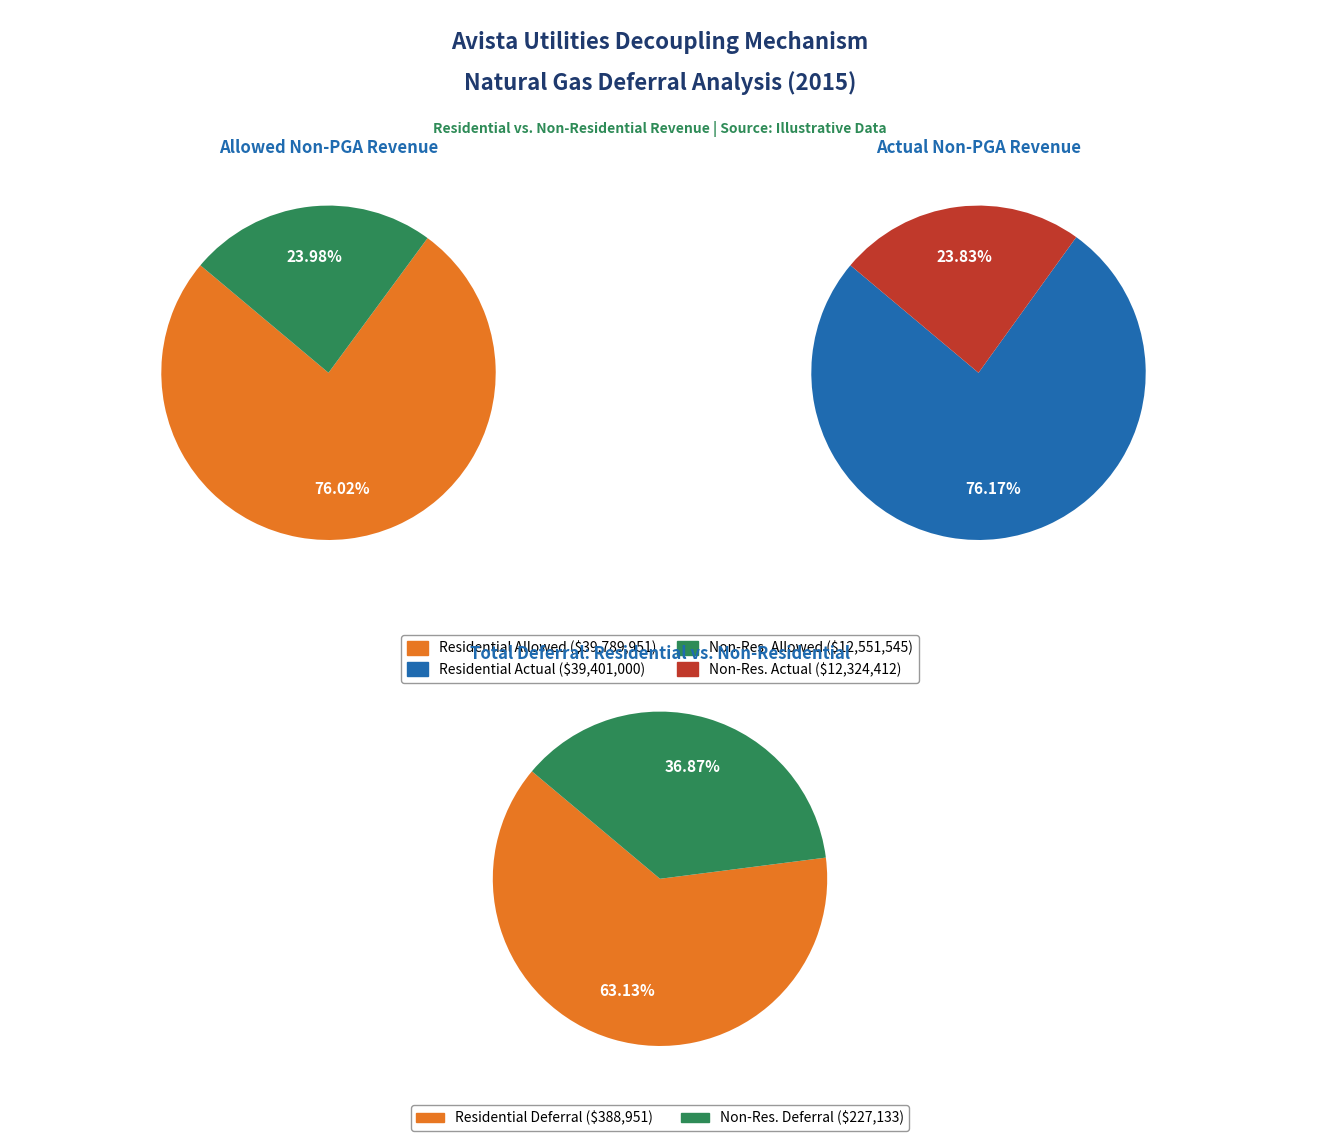

Approximately how many times larger is the value at Residential Actual Non-PGA Revenue compared to Non-Residential Actual Non-PGA Revenue?

3.2